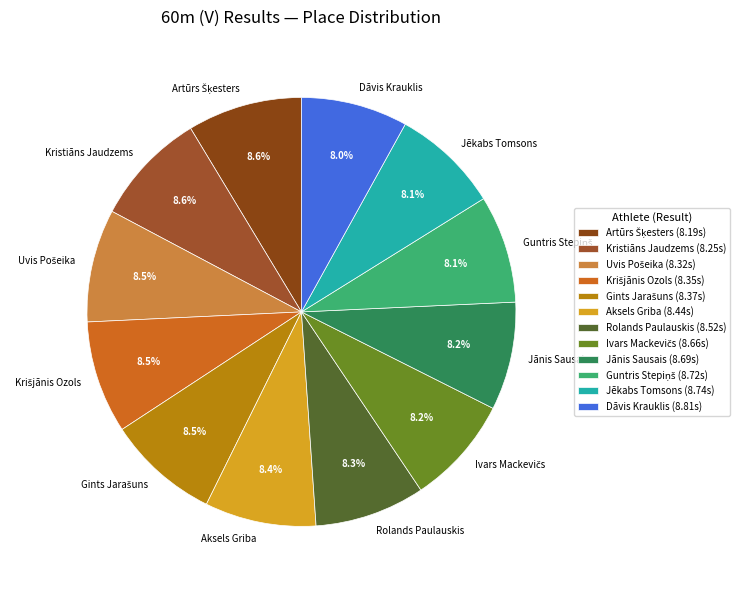

Is there any slice that represents more than half of the pie?

No